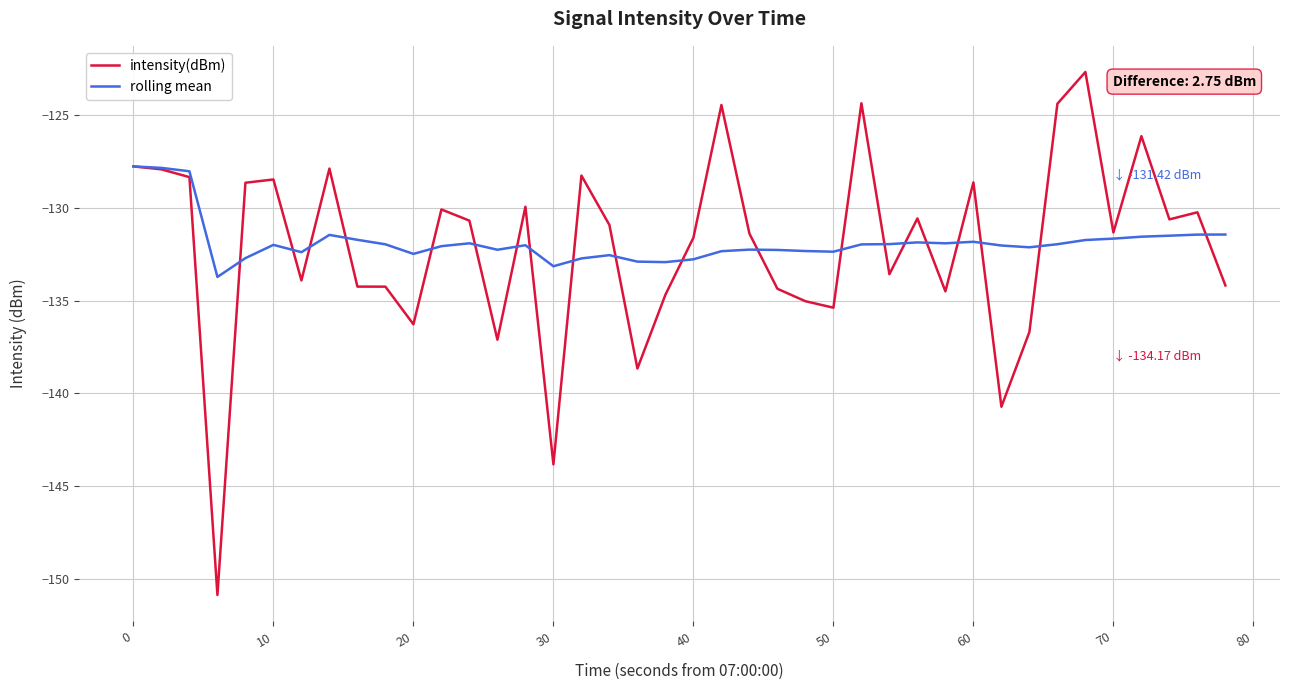

Which series has the largest range (max minus min)?

intensity(dBm)